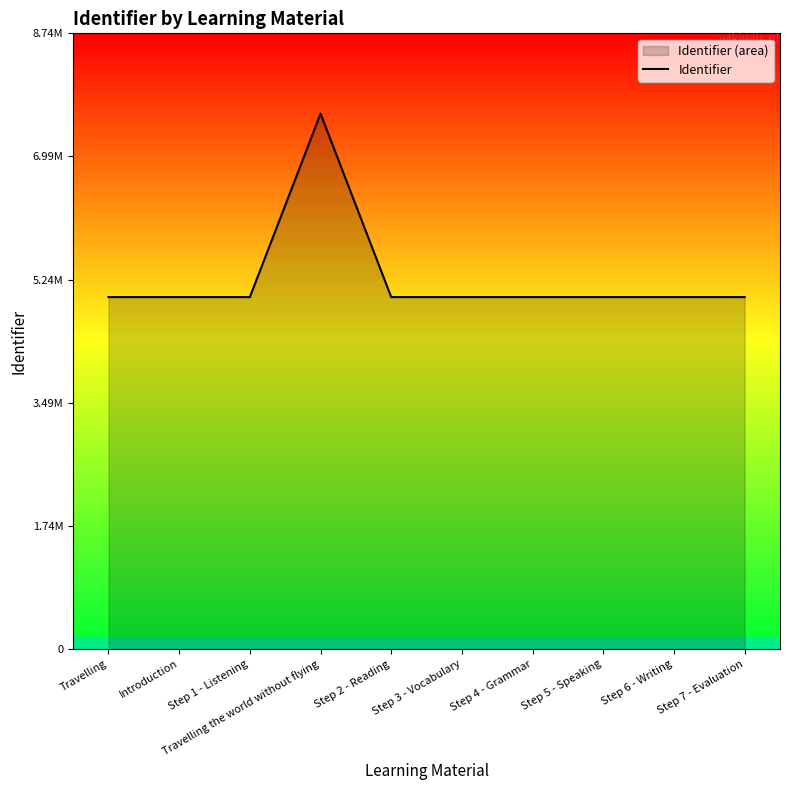

Where does the data first go above 4997143?

Travelling the world without flying